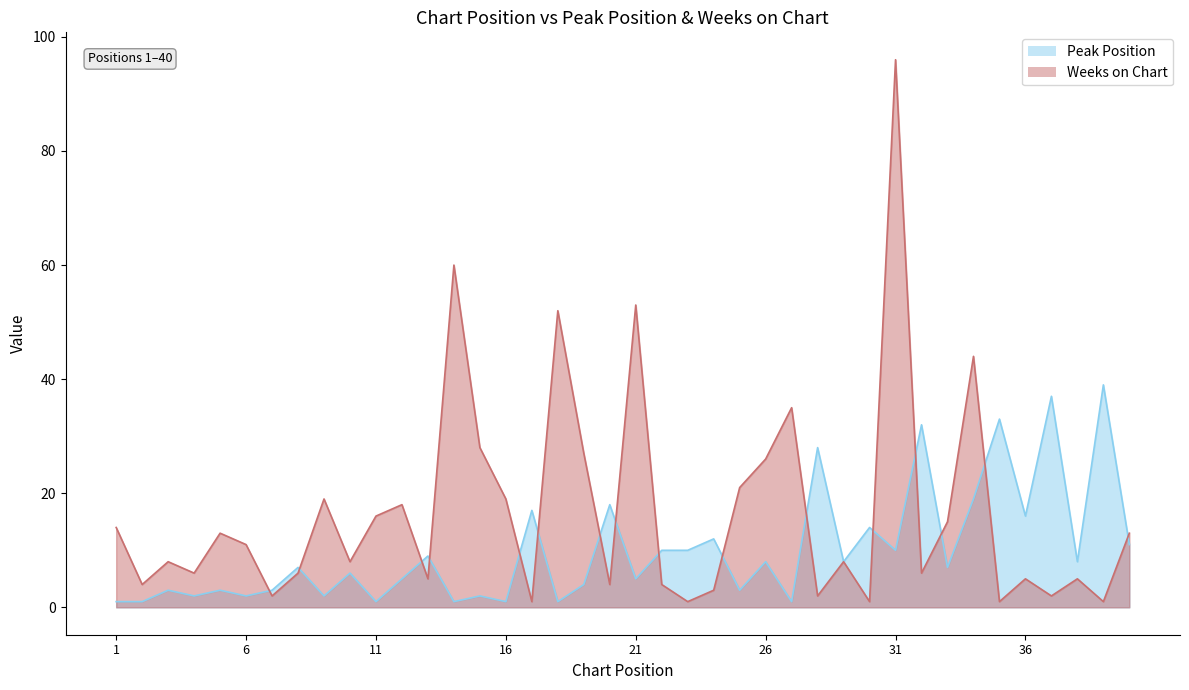

At which label is Weeks on Chart closest to 48?

18